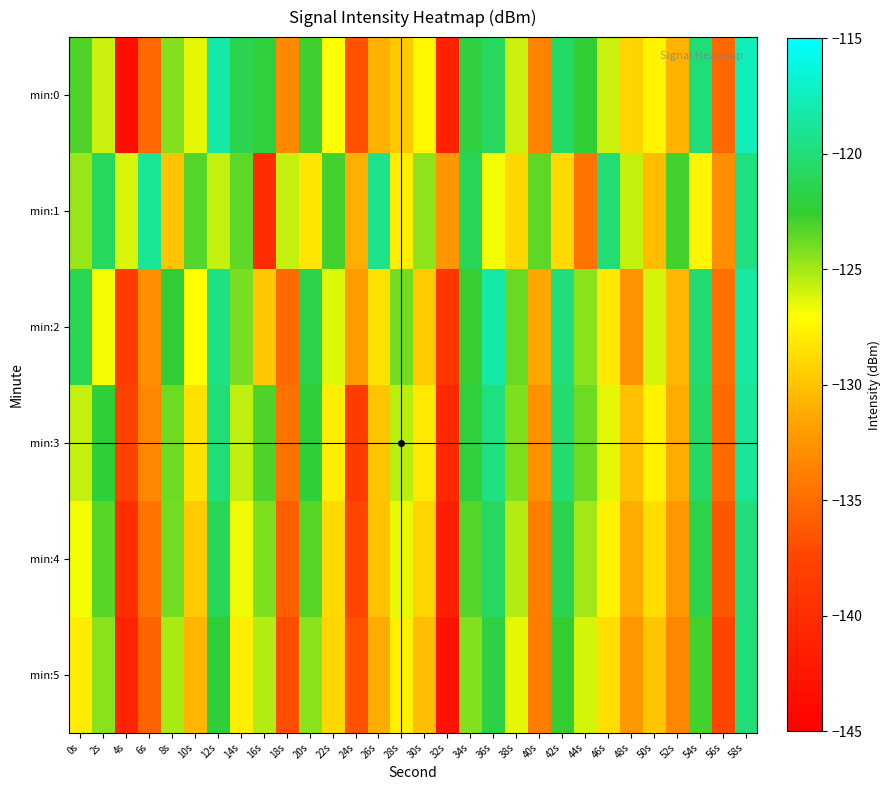

At which category is the sum across all series the highest?

58s